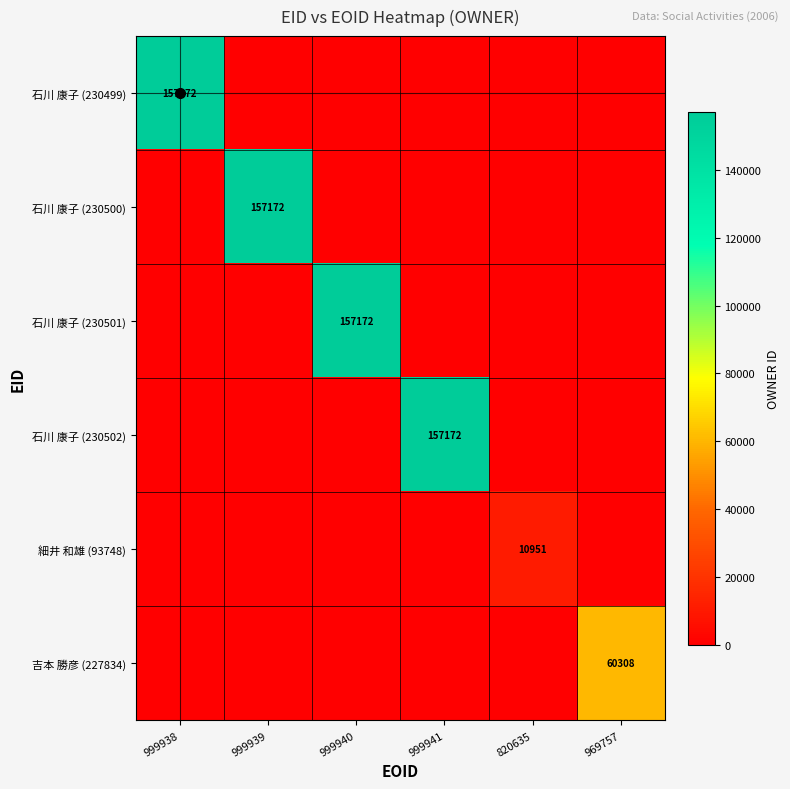

At 999938, list the series in order from largest to smallest.

石川 康子 (230499), 石川 康子 (230500), 石川 康子 (230501), 石川 康子 (230502), 細井 和雄 (93748), 吉本 勝彦 (227834)